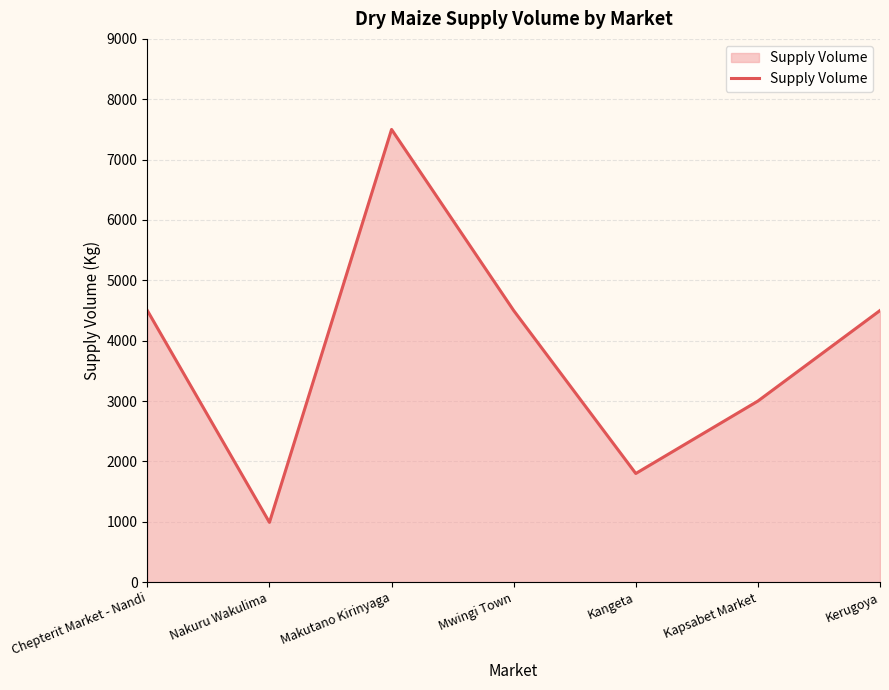

How many lines are shown in the chart?

1